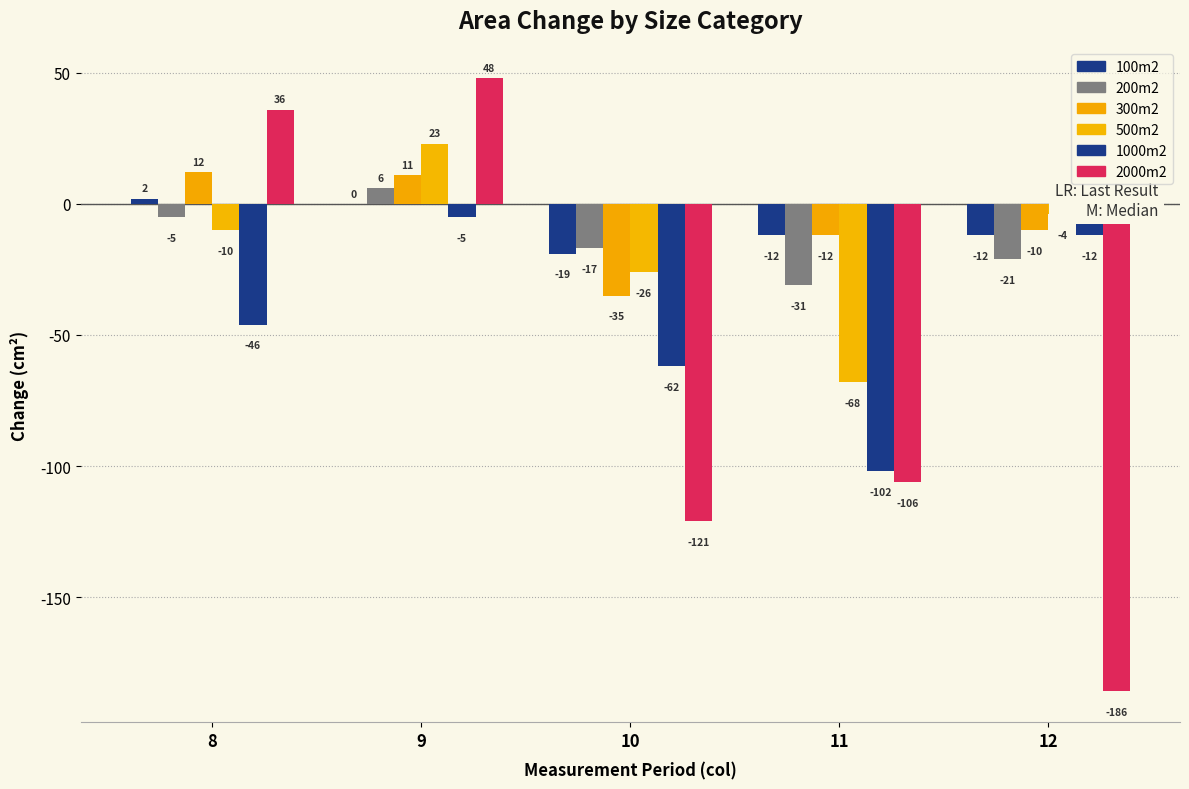

At which category does the chart reach its peak across all series?

9